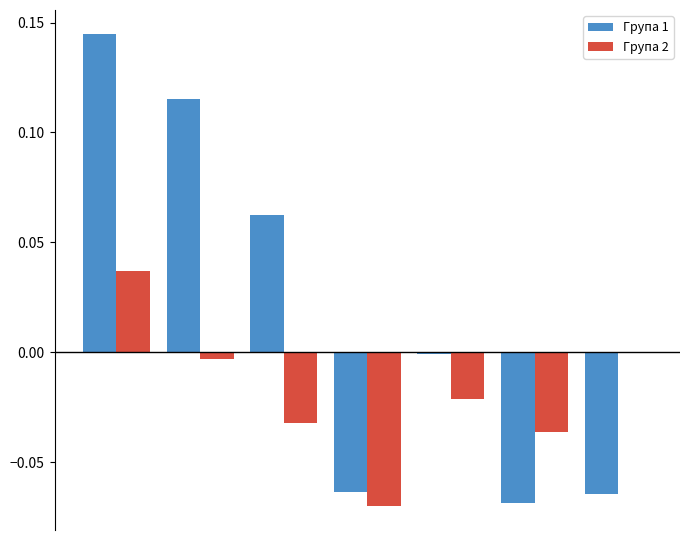

Which series has the largest total across all categories?

Група 1